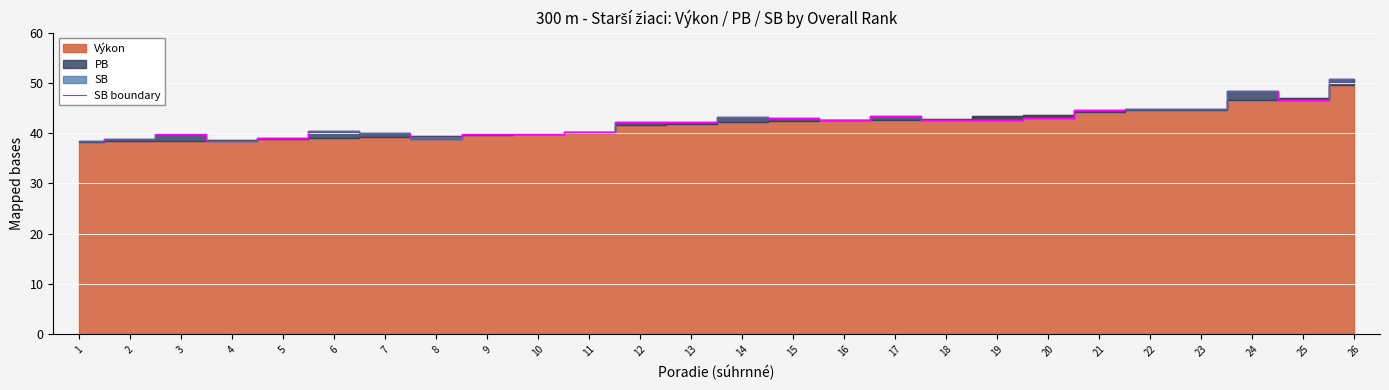

Is it true that the value at 16 is 42.6?

True